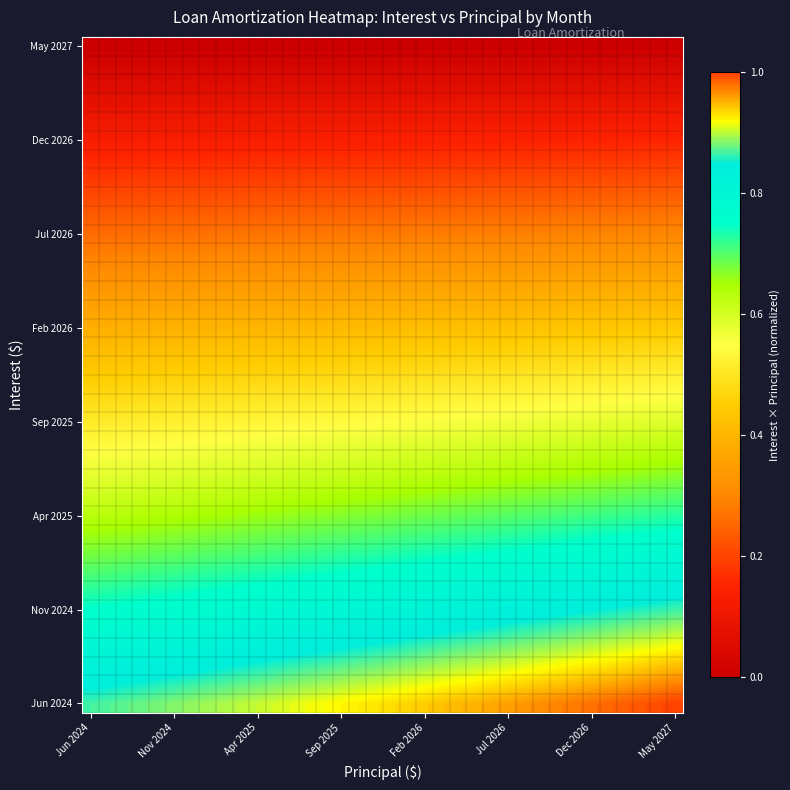

Which series has the largest total across all categories?

Jun 2024